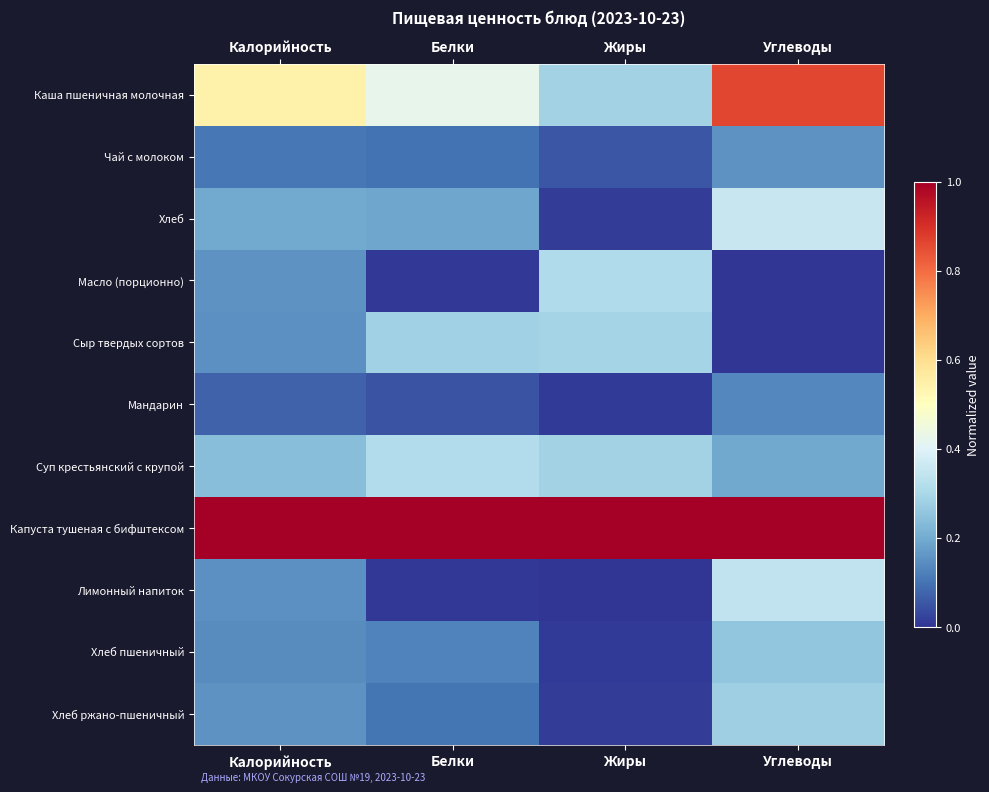

Which category has the lowest value across all series?

Углеводы